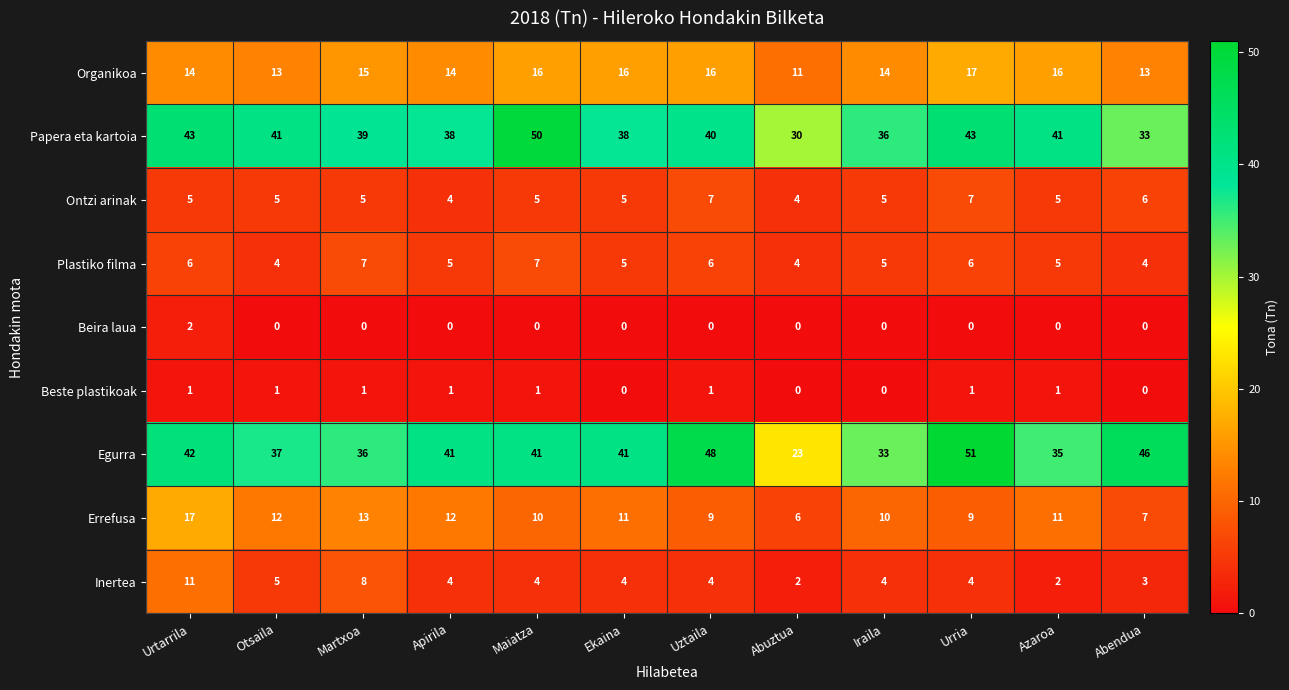

Rank the series at Urtarrila from lowest to highest value.

Beste plastikoak, Beira laua, Ontzi arinak, Plastiko filma, Inertea, Organikoa, Errefusa, Egurra, Papera eta kartoia